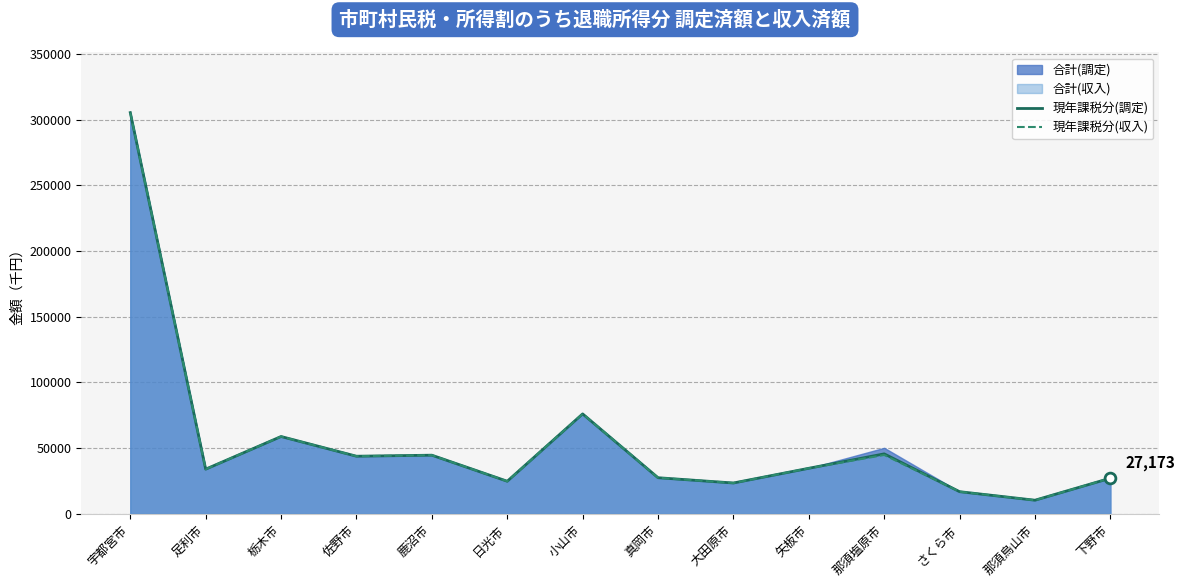

What is the total value across all series at 真岡市?

55052